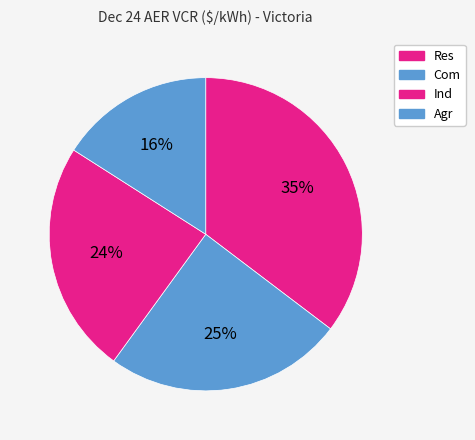

Combined, do Ind and Res account for over 50%?

Yes